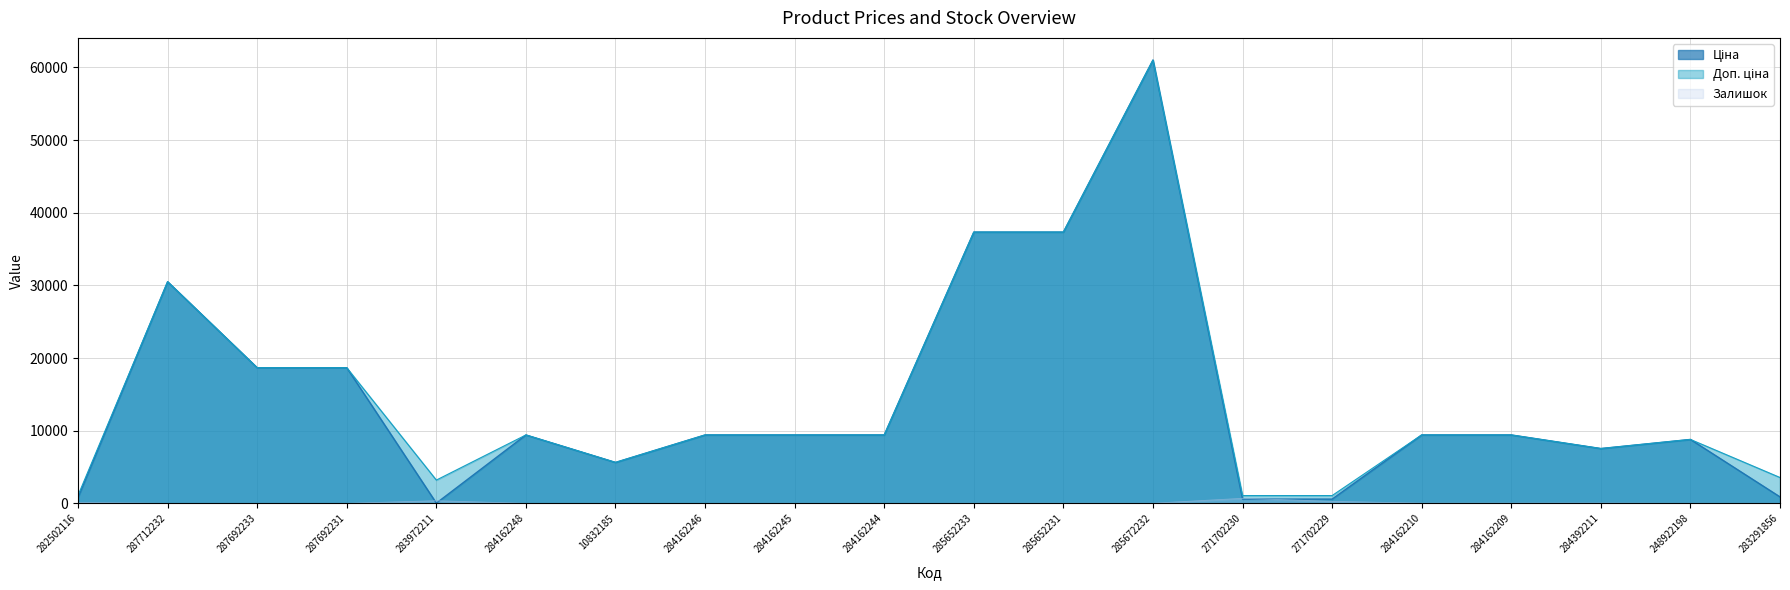

True or false: Залишок and Ціна cross at least once.

True